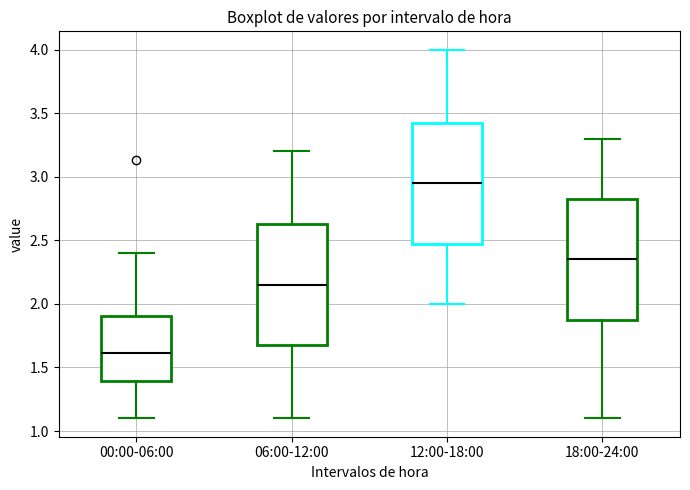

Reading left to right, read every box against the y-axis: the position of its median line, the range the box covers, and the ends of its whiskers. The values are not printed on the chart, so give them approximately, as read against the axis.

00:00-06:00: median 1.60, box 1.40 to 1.90, whiskers 1.10 to 2.40
06:00-12:00: median 2.15, box 1.70 to 2.65, whiskers 1.10 to 3.20
12:00-18:00: median 2.95, box 2.50 to 3.45, whiskers 2.00 to 4.00
18:00-24:00: median 2.35, box 1.90 to 2.85, whiskers 1.10 to 3.30